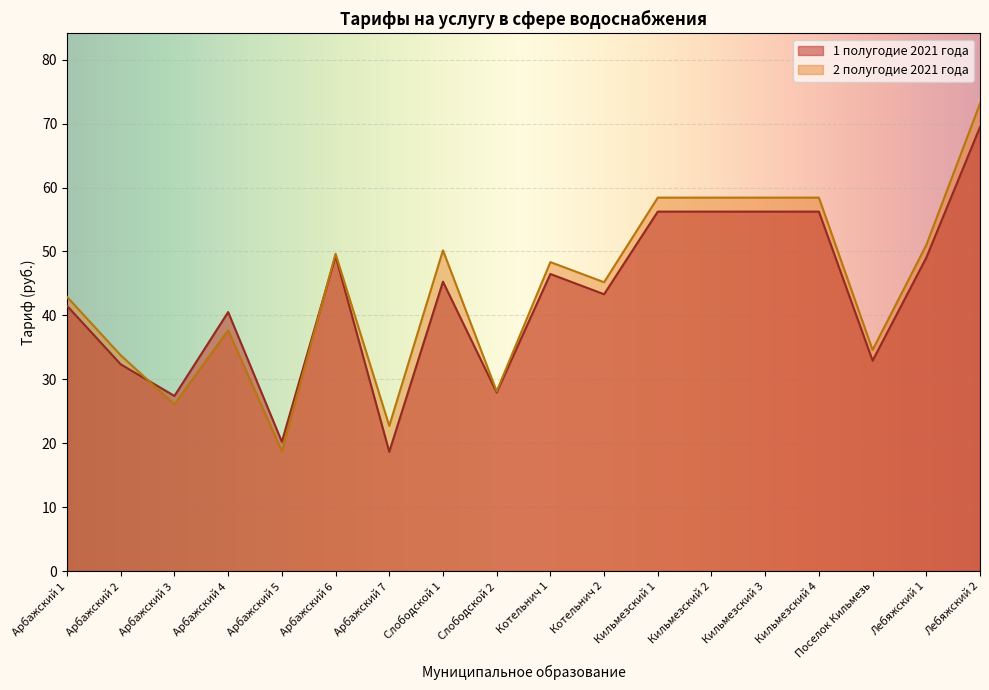

What is the average value of the 2 полугодие 2021 года series?

44.2